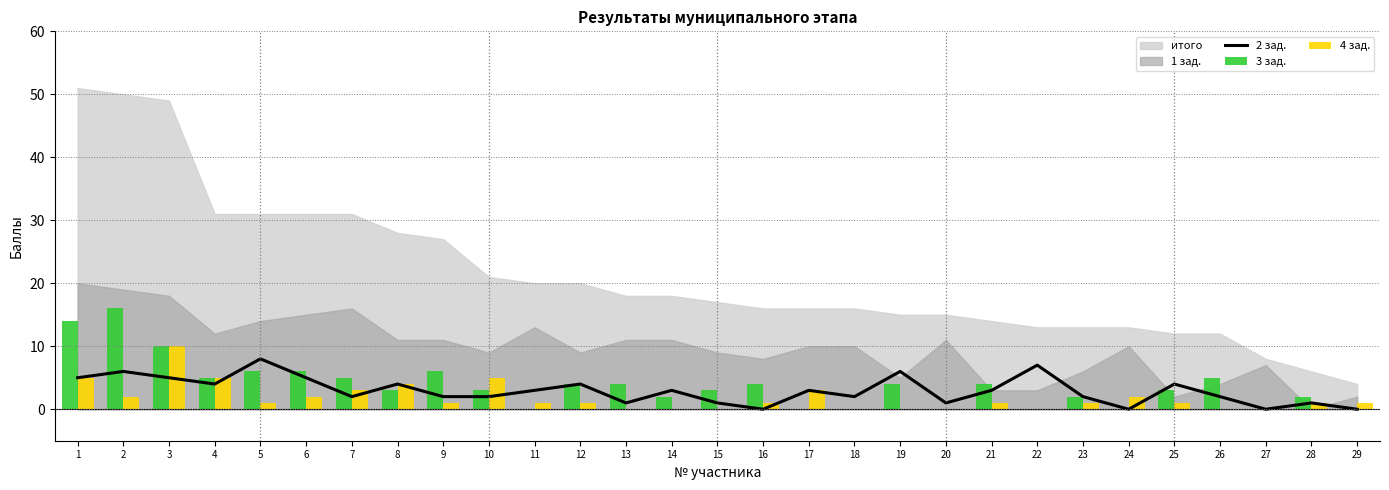

True or false: 2 зад. has a value of 5 at 6.

True